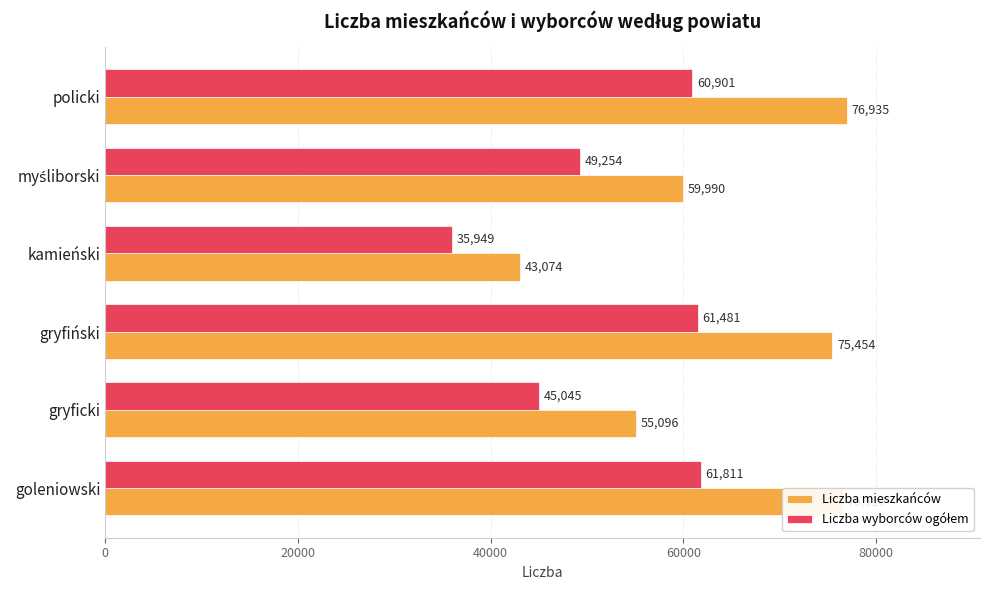

At how many categories does at least one series exceed 60900?

3